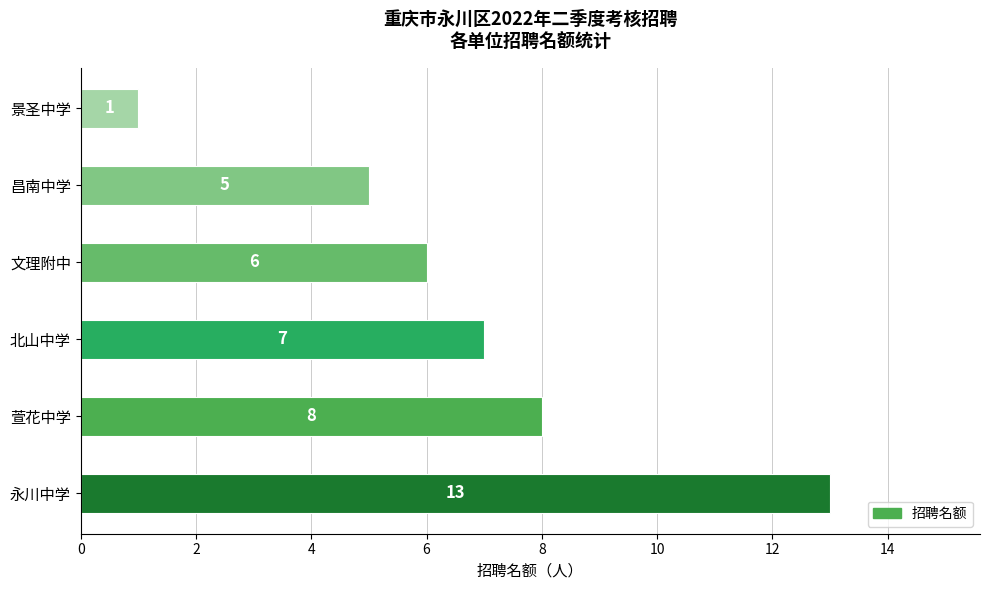

Which label corresponds to the smallest value in the chart?

景圣中学